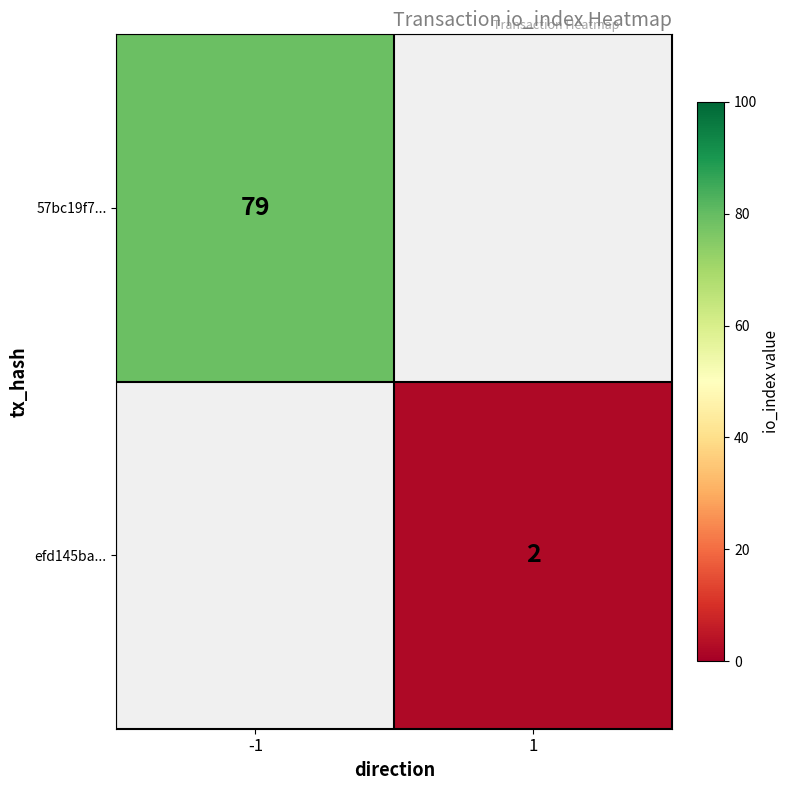

The value of 57bc19f7... at -1 is 79. True or false?

True